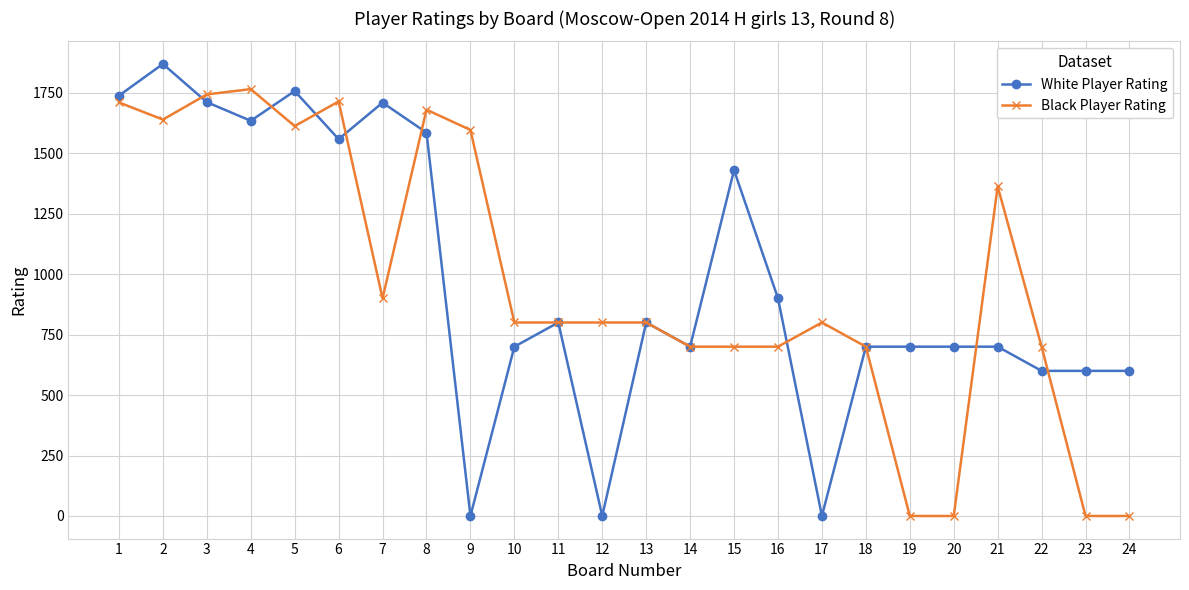

Is it true that Black Player Rating equals 0 at 23?

True